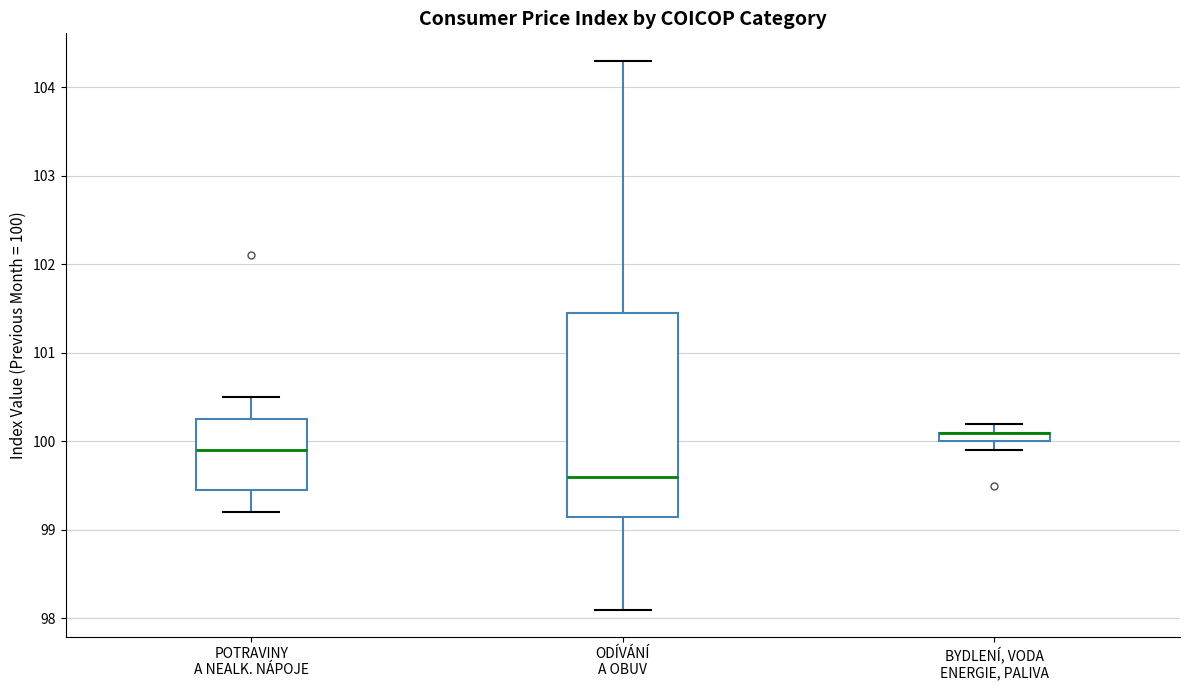

Where does the upper whisker of the box for BYDLENÍ, VODA ENERGIE, PALIVA end on the y-axis? The values are not printed on the chart, so give them approximately, as read against the axis.

100.2